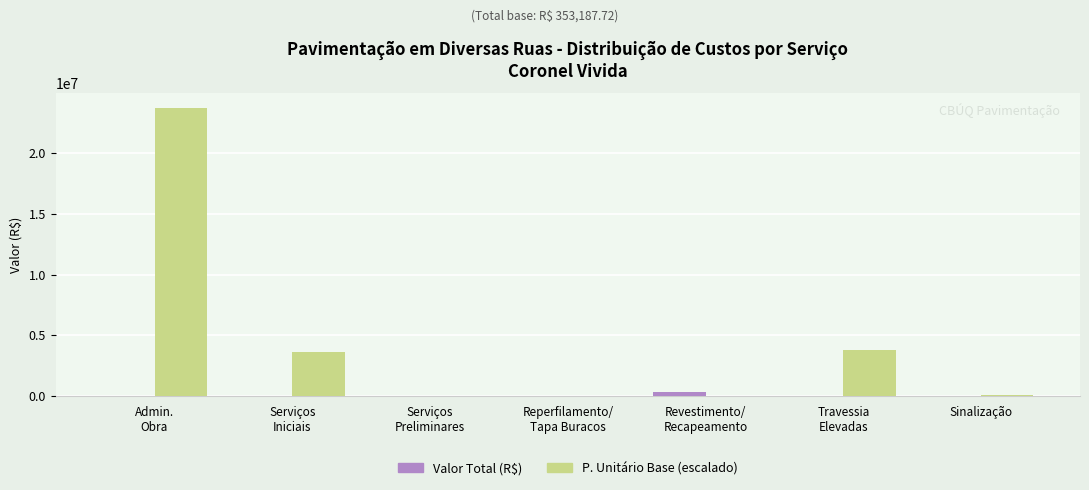

Does the chart contain stacked bars?

No